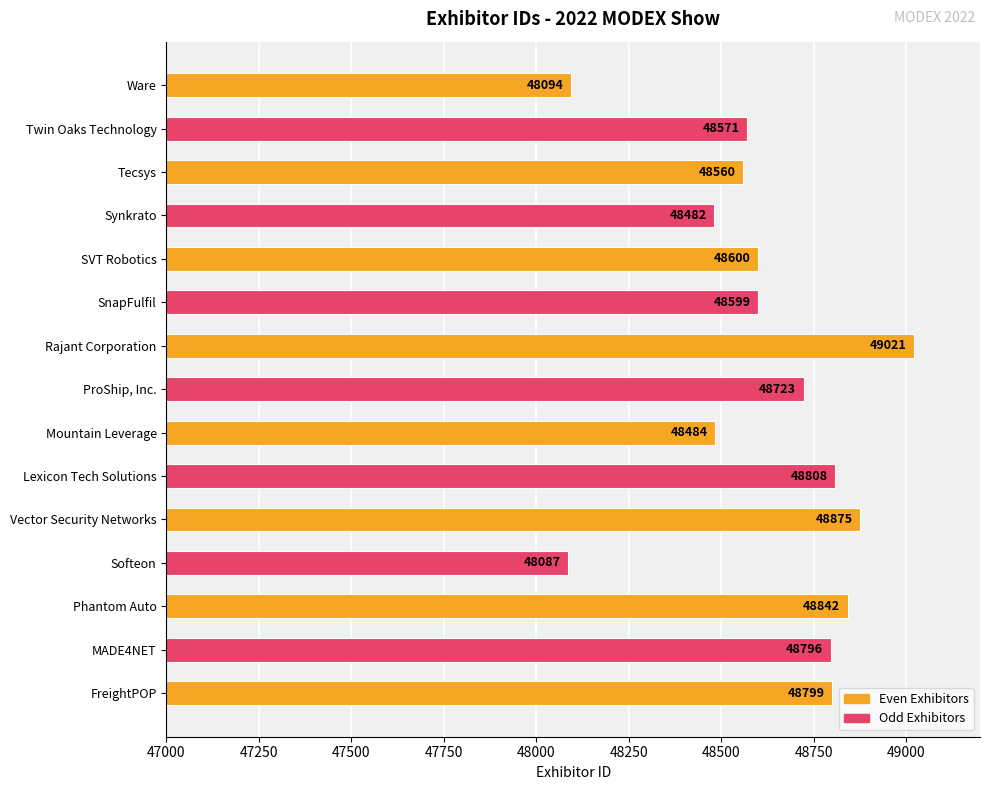

What is the approximate value at SnapFulfil, to the nearest 10?

48600